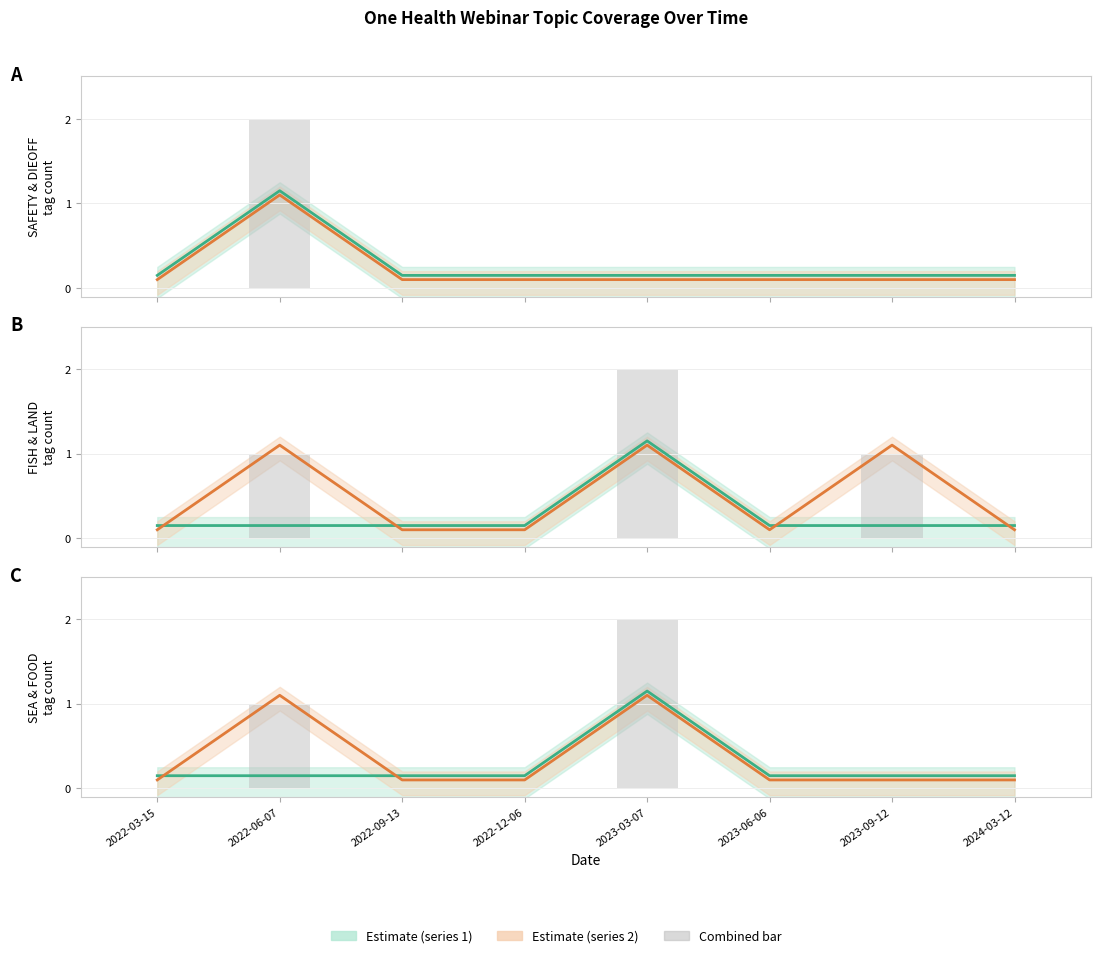

Are the bars horizontal?

No